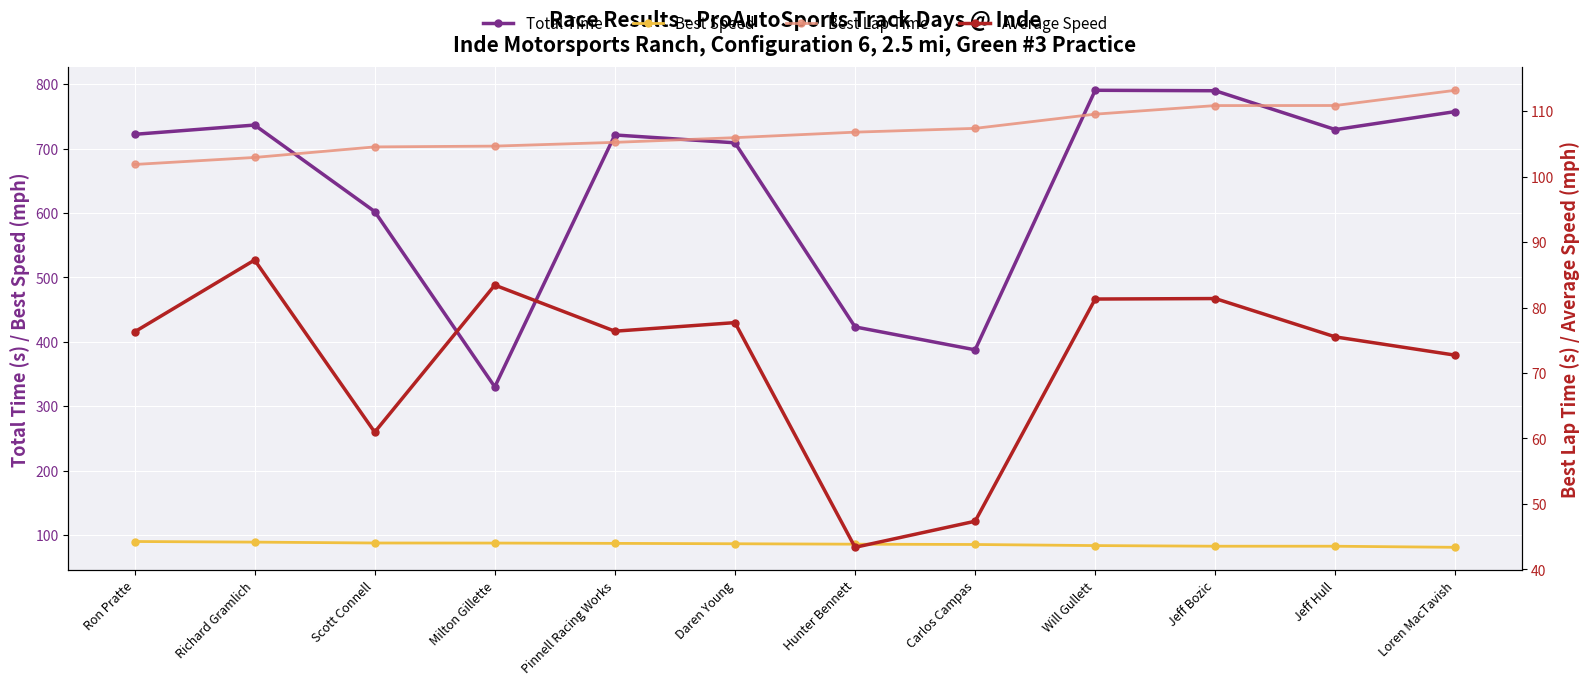

What is the label of the 1st point from the left?

Ron Pratte